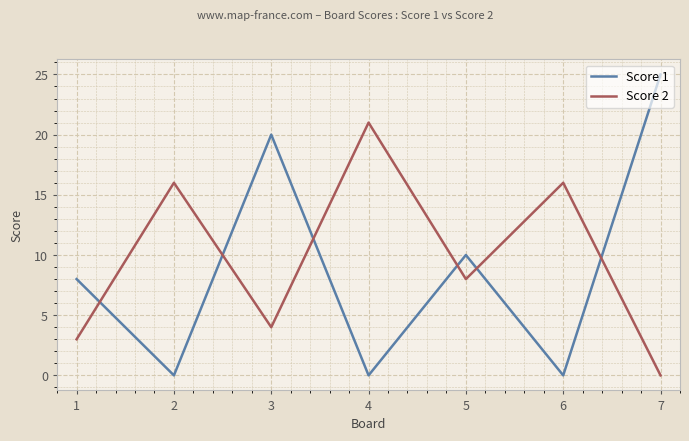

How many lines are shown in the chart?

2